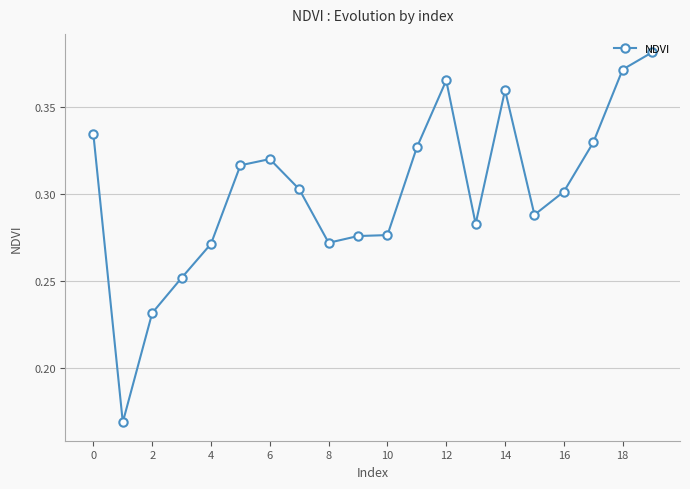

How many values are between 0 and 1?

20